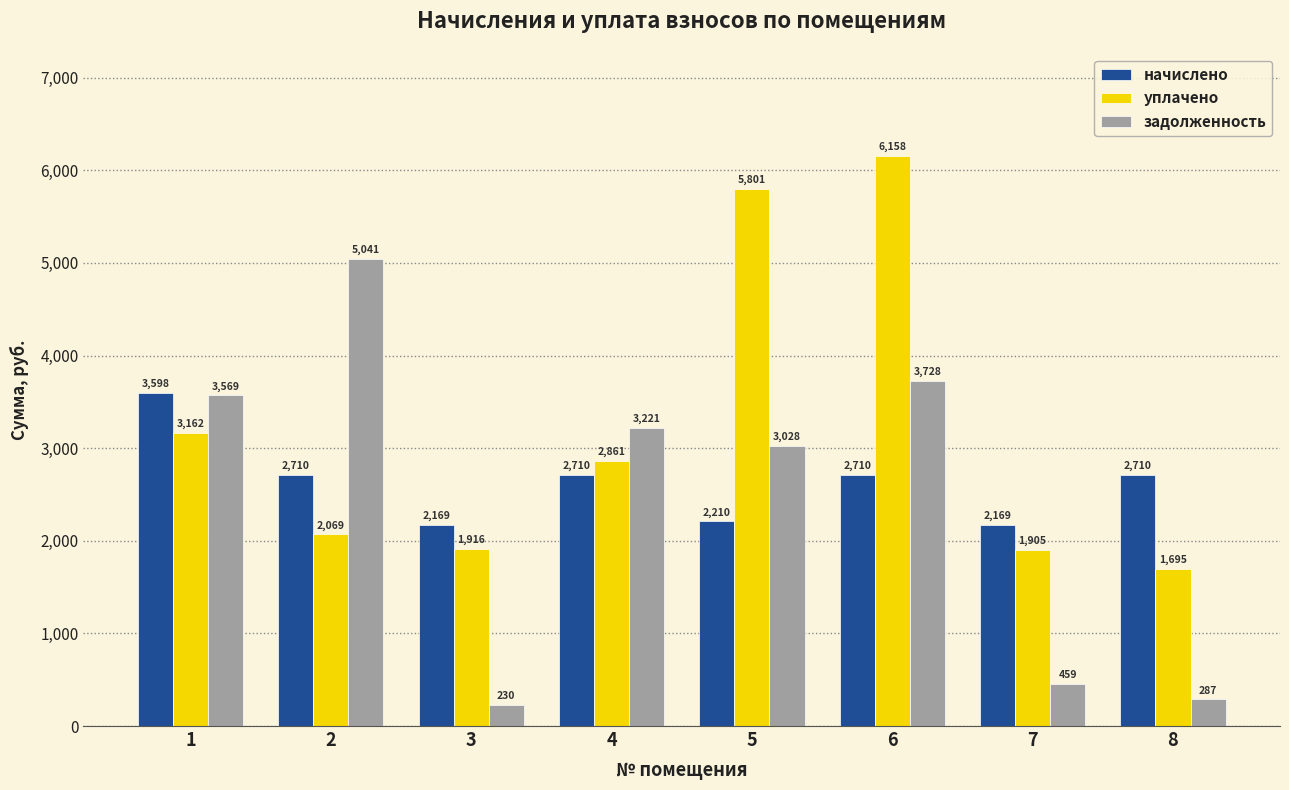

What is the sum of all начислено values?

20983.8